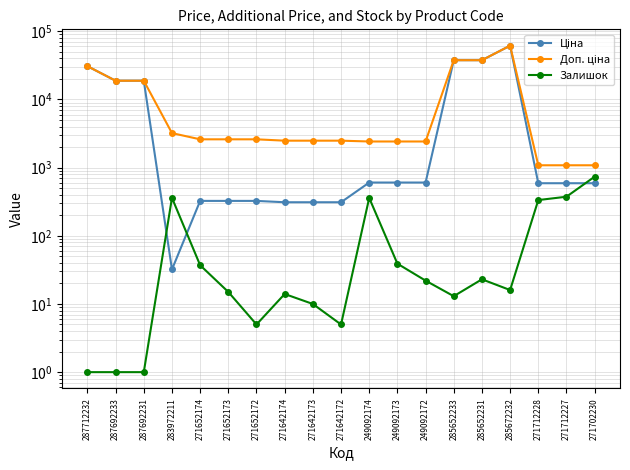

What is the average value of the Доп. ціна series?

12308.9